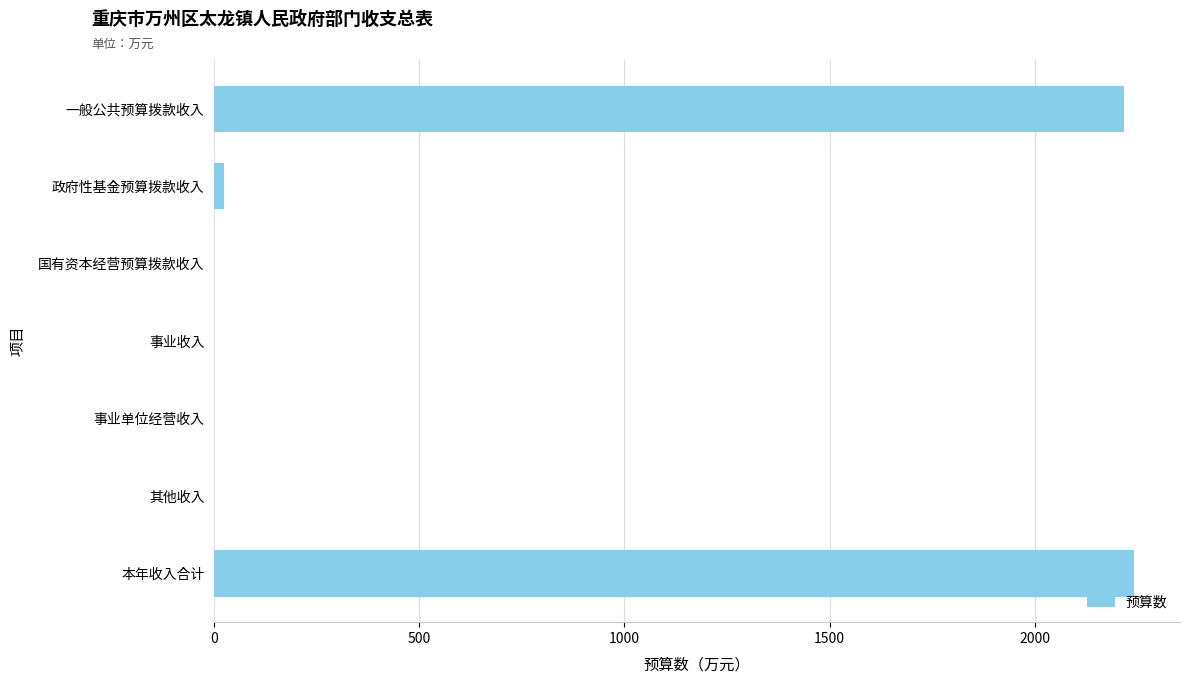

What is the sum of all values?

4485.0